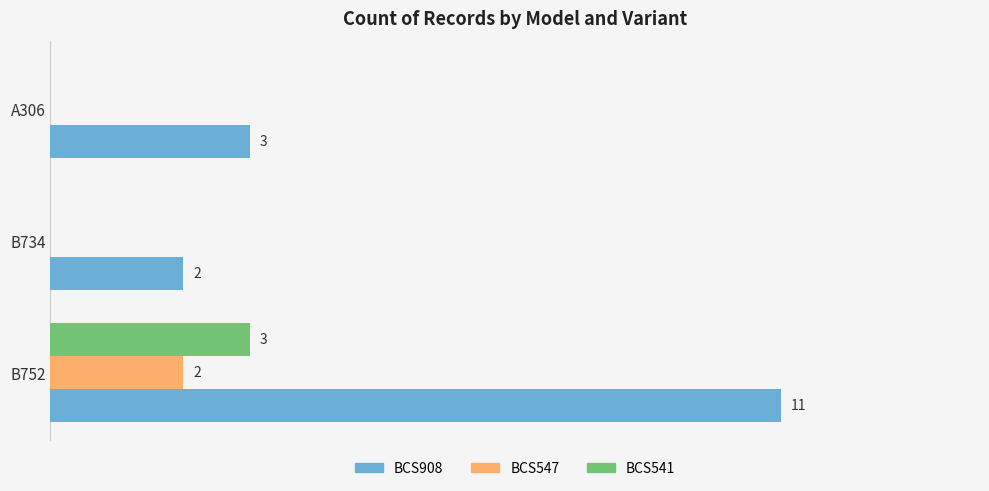

At which category does the chart reach its peak across all series?

B752